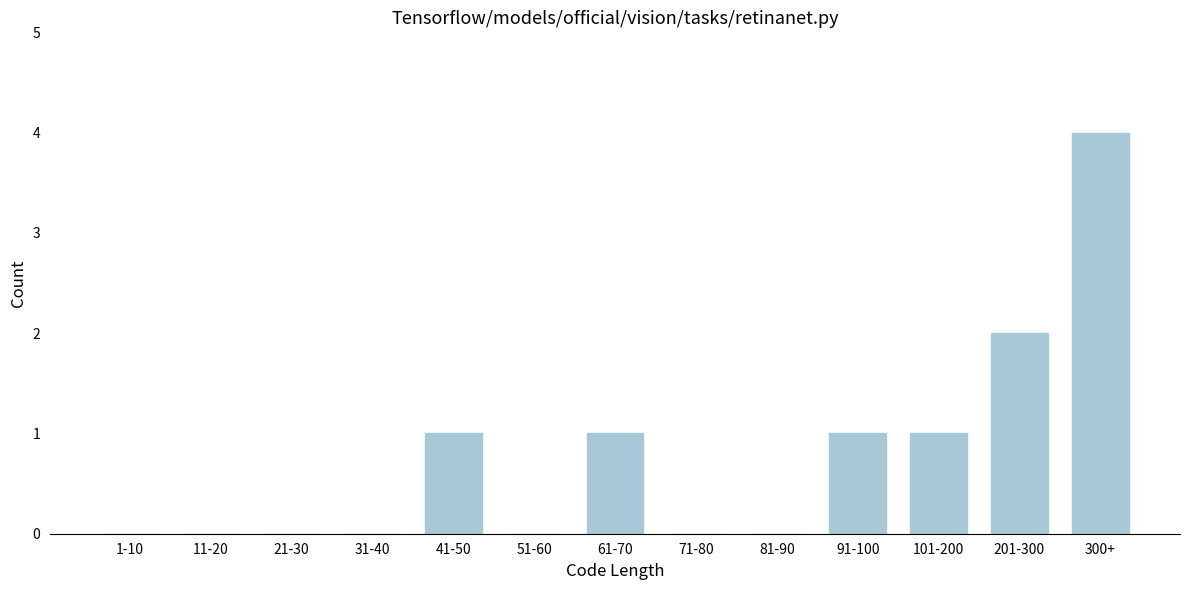

Reading left to right, transcribe all the data shown in this chart.

1-10=0	11-20=0	21-30=0	31-40=0	41-50=1	51-60=0	61-70=1	71-80=0	81-90=0	91-100=1	101-200=1	201-300=2	300+=4